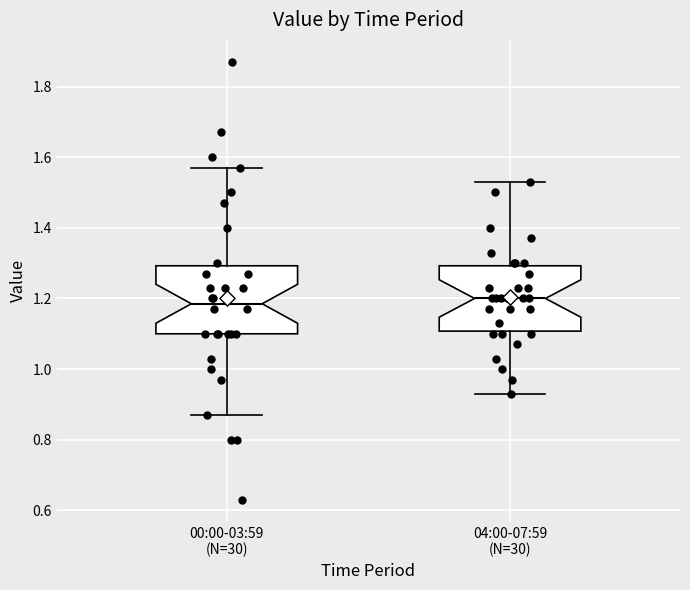

Reading left to right, read every box against the y-axis: the position of its median line, the range the box covers, and the ends of its whiskers. The values are not printed on the chart, so give them approximately, as read against the axis.

00:00-03:59 (N=30): median 1.18, box 1.10 to 1.30, whiskers 0.88 to 1.58
04:00-07:59 (N=30): median 1.20, box 1.10 to 1.30, whiskers 0.94 to 1.54